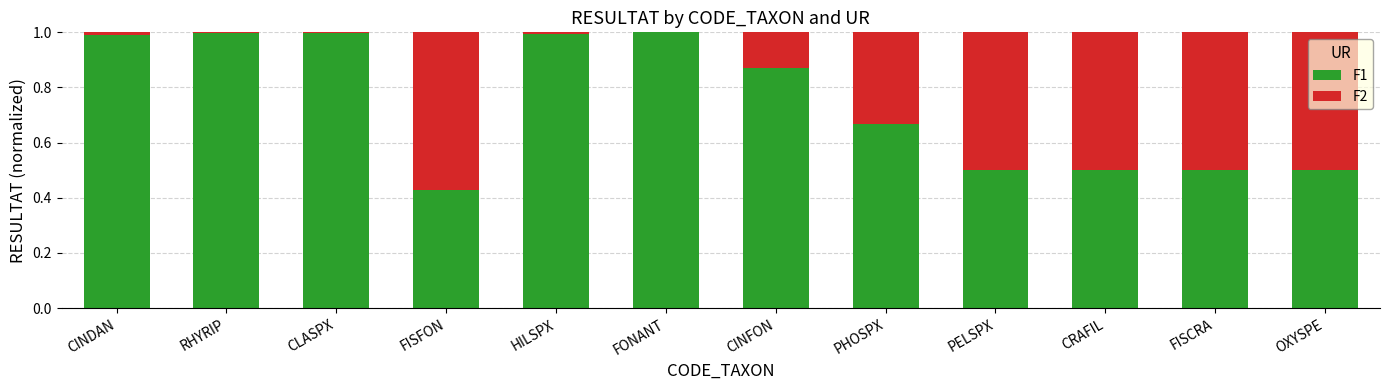

What is the highest value of the F1 series?

1.0